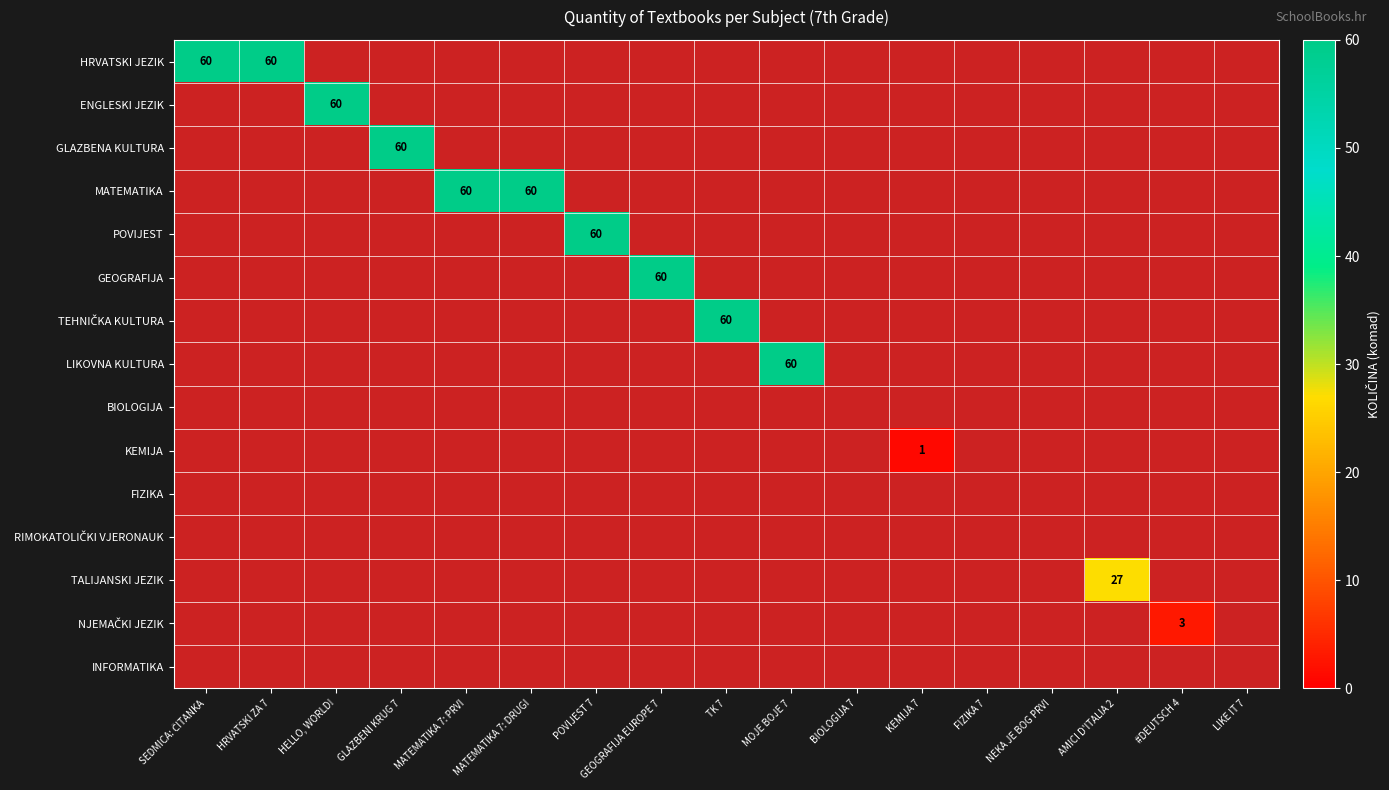

Count the number of categories in the chart.

17